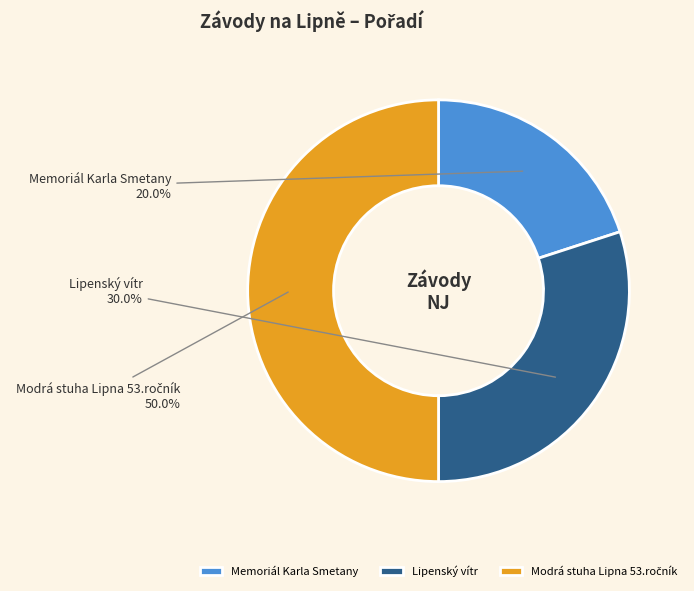

To the nearest percent, what is the average slice percentage?

33%